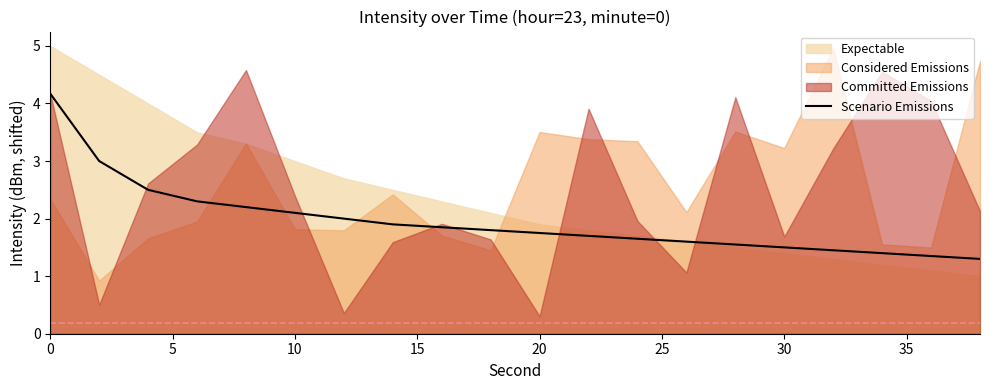

Reading left to right, what are all the values shown in this chart?

4.2	3.0	2.5	2.3	2.2	2.1	2.0	1.9	1.8	1.8	1.8	1.7	1.7	1.6	1.6	1.5	1.4	1.4	1.3	1.3